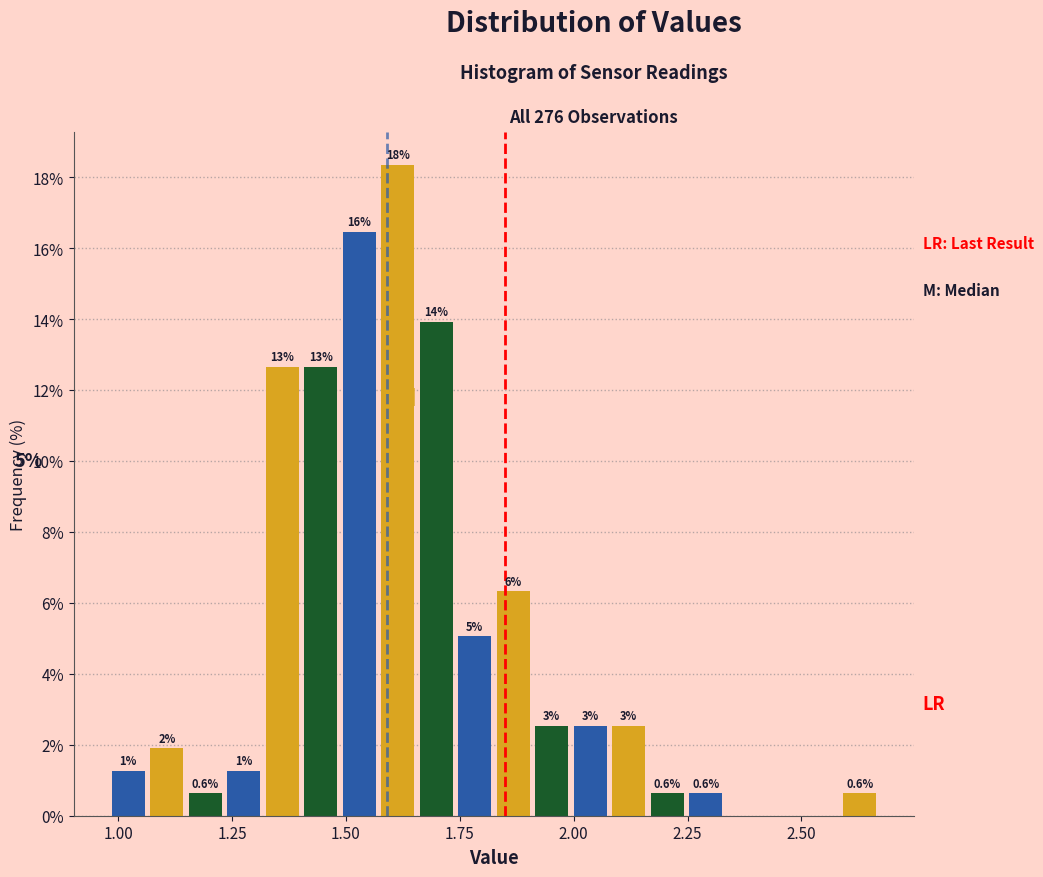

Read against the x-axis, roughly where is the centre of the tallest bar?

1.60